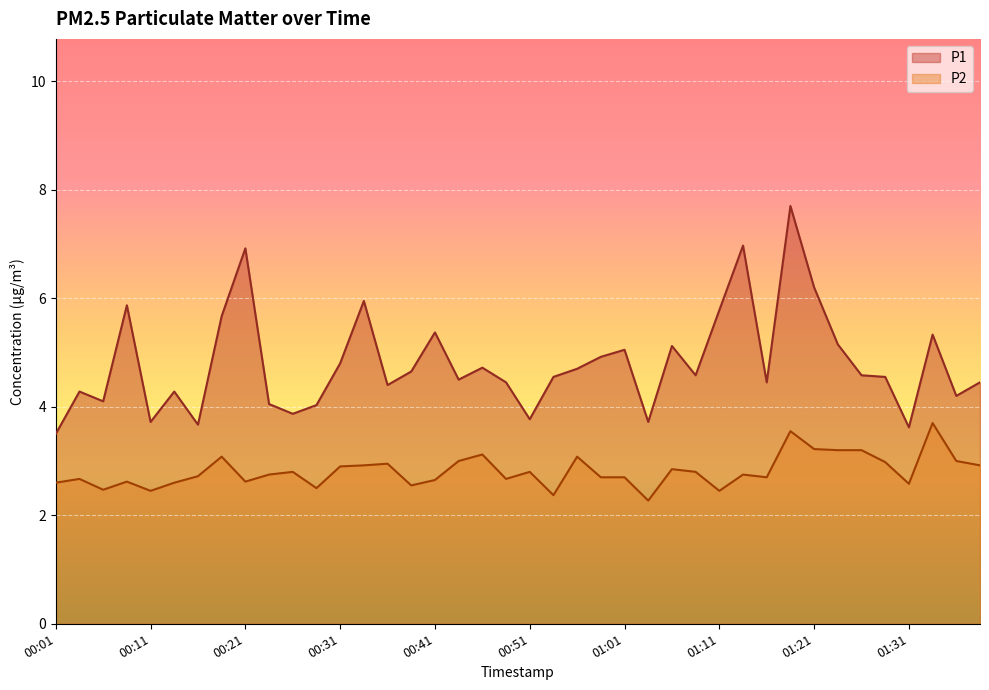

The P1 series shows 6.0 at 00:33. True or false?

True